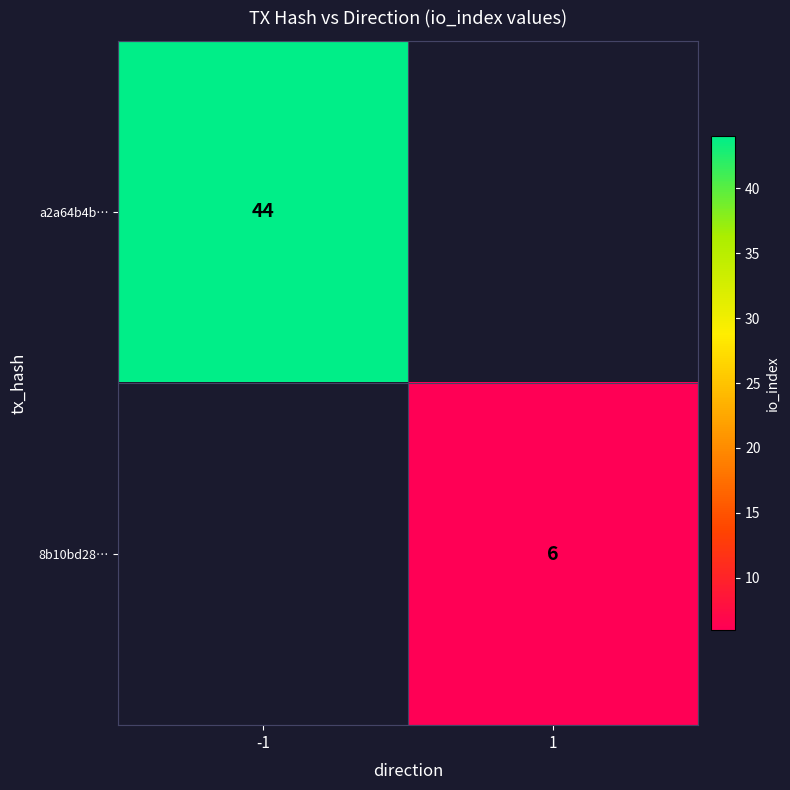

Is it true that a2a64b4b… equals 72 at -1?

False